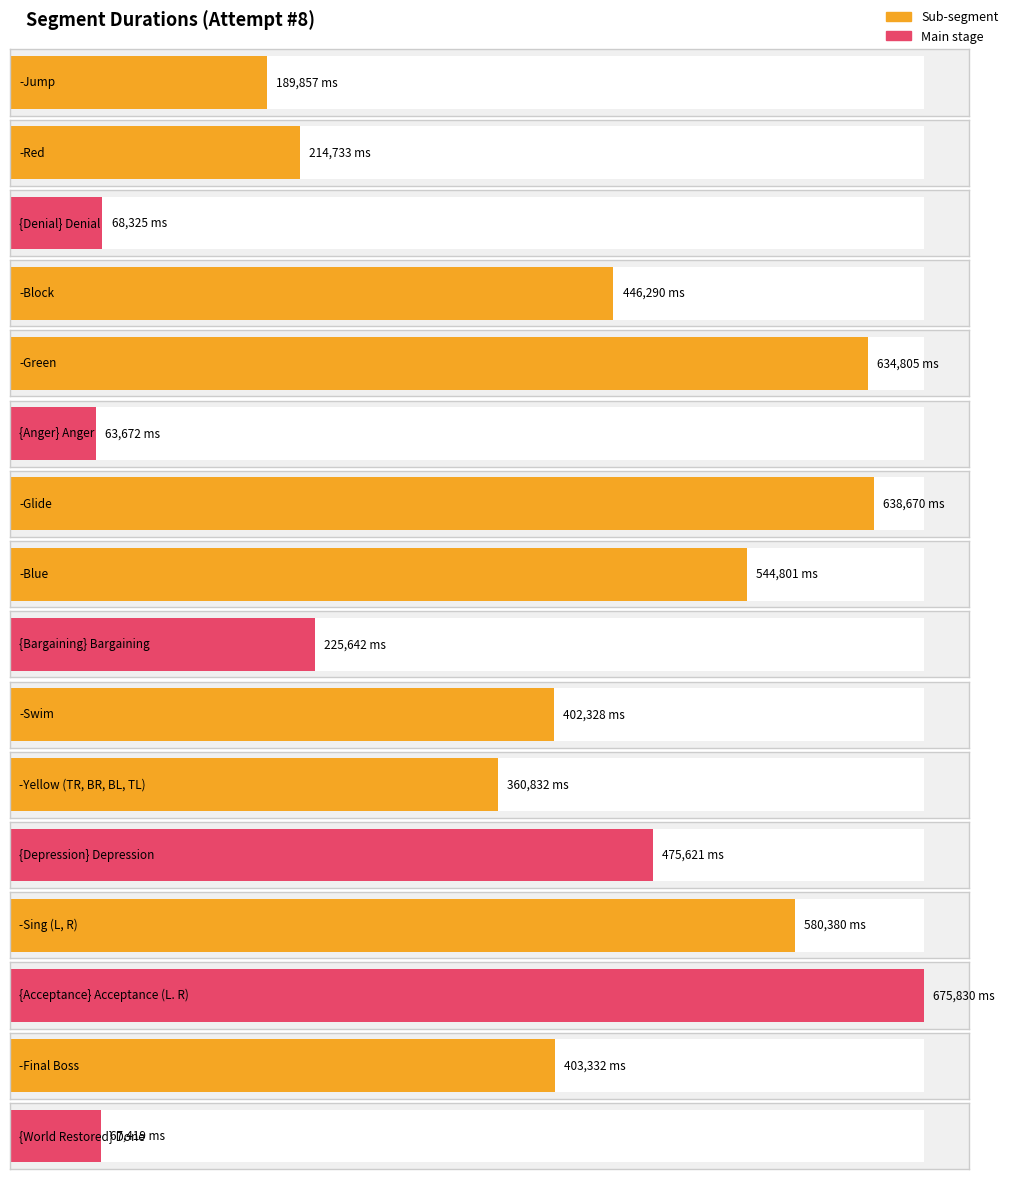

What is the sum of the values at -Final Boss and {Acceptance} Acceptance (L. R)?

1079162